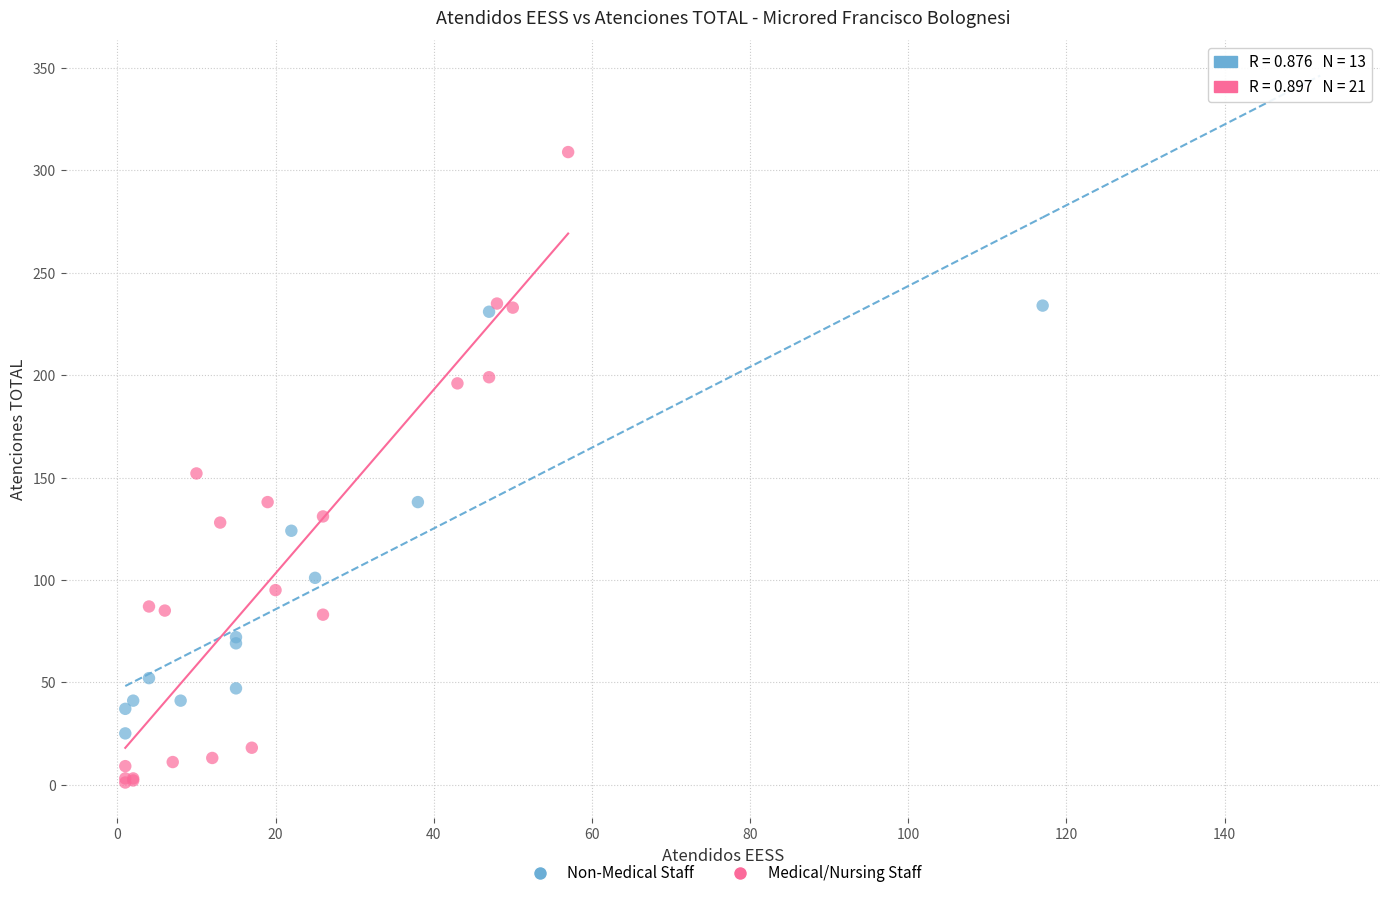

Which series reaches the minimum Y coordinate?

Medical/Nursing Staff